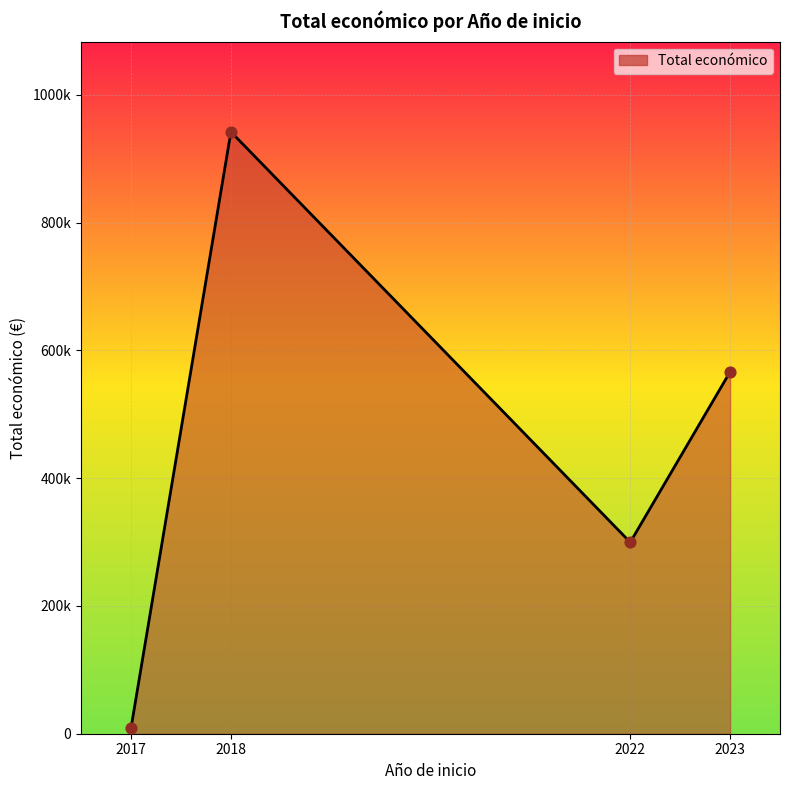

Which has a higher value, 2018 or 2017?

2018